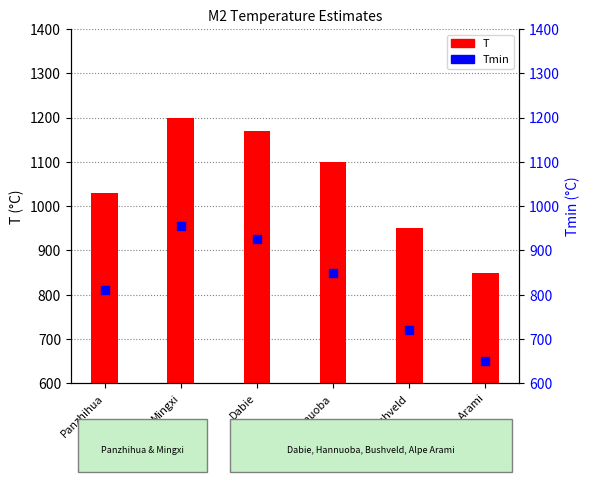

Which series reaches the maximum Y coordinate?

T